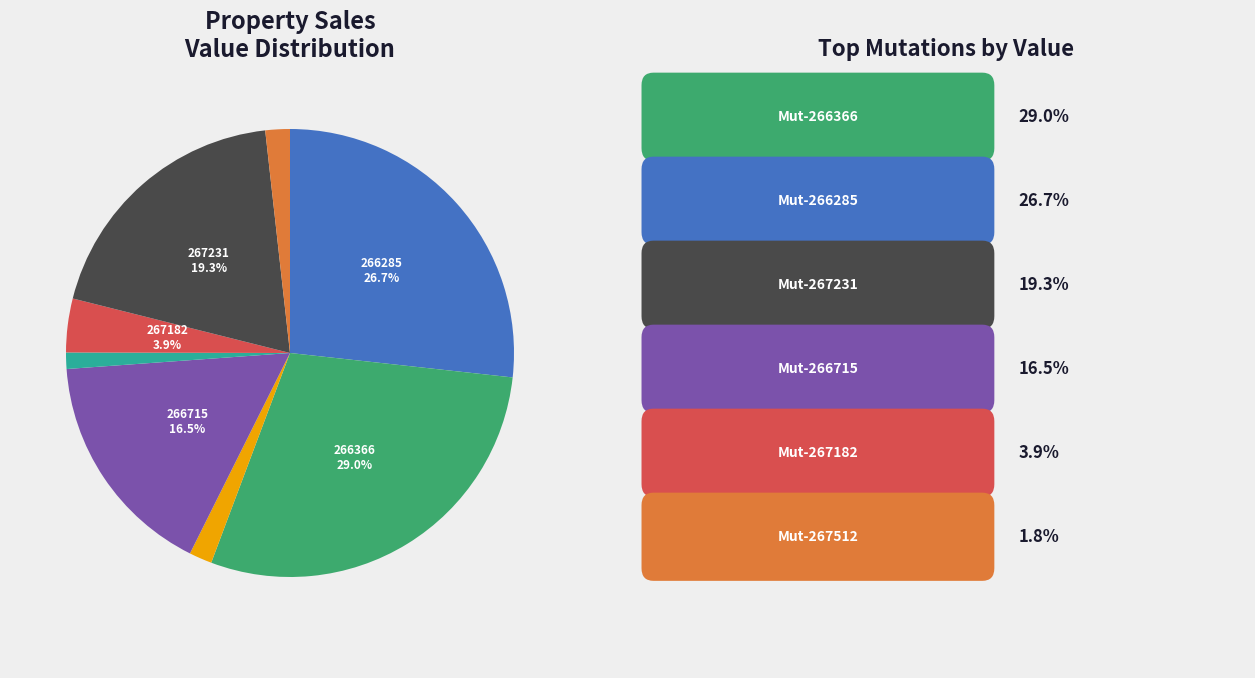

Is there any slice that represents more than half of the pie?

No